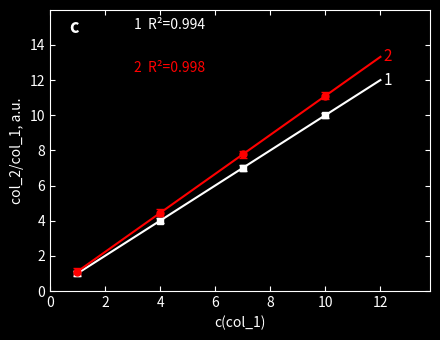

What is the difference between the maximum and minimum values in the 2 series?

12.2